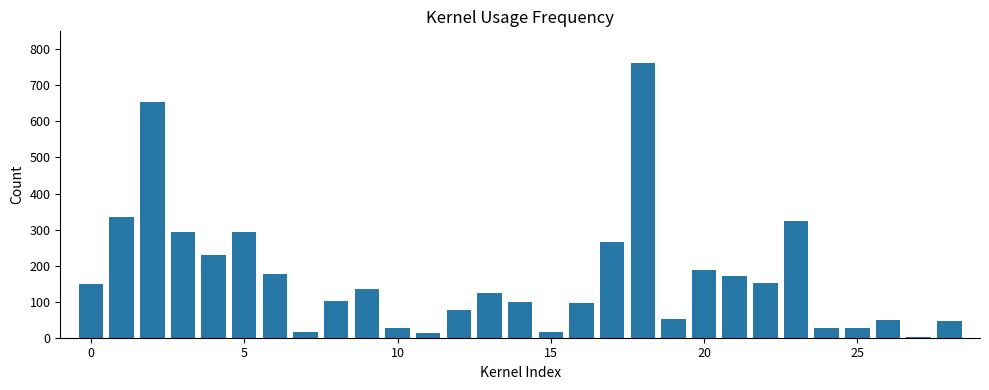

What is the greatest value displayed?

762